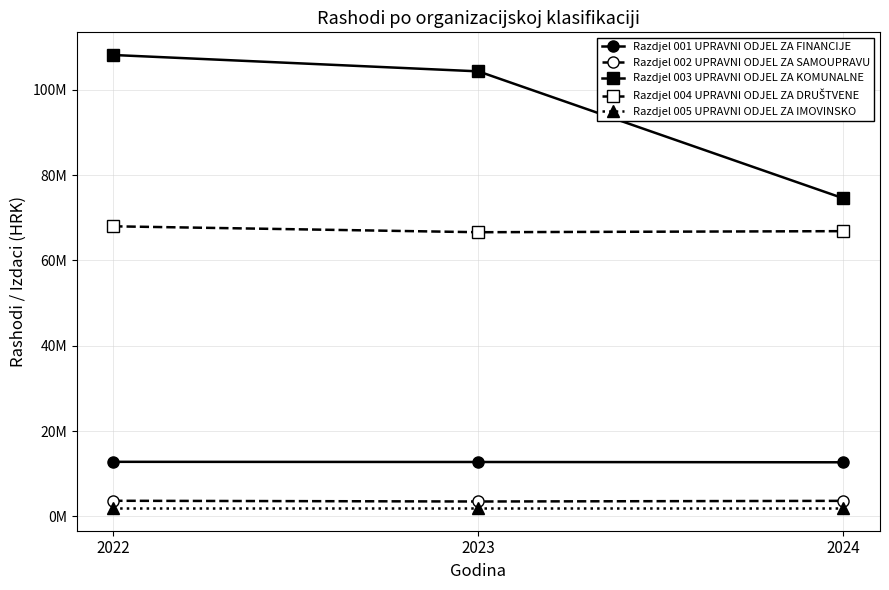

Which series changed the most between 2022 and 2023?

Razdjel 003 UPRAVNI ODJEL ZA KOMUNALNE